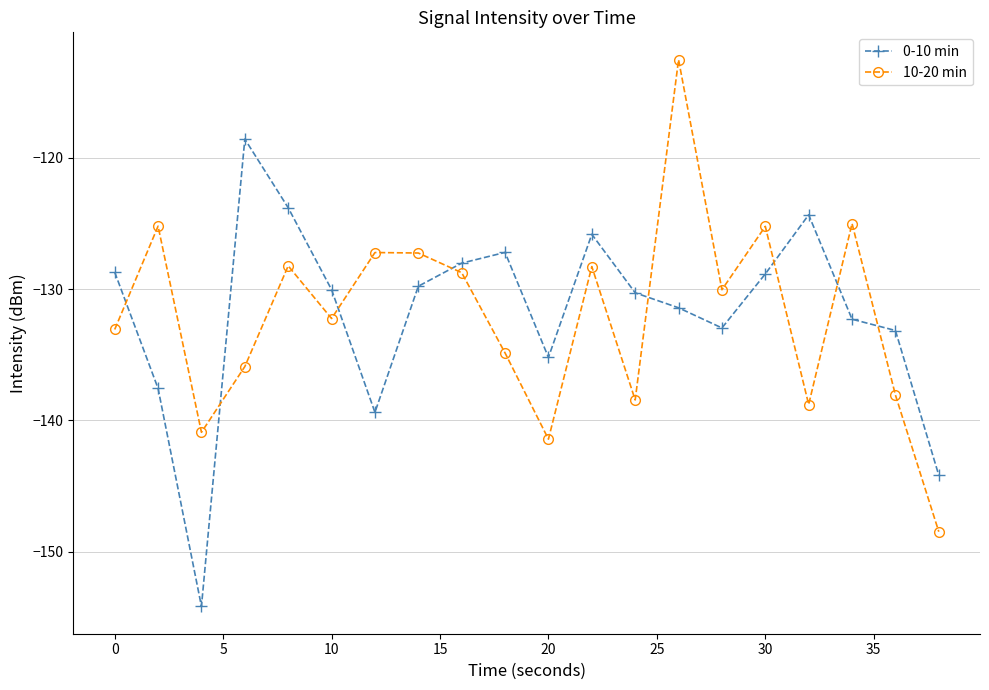

What is the greatest value displayed?

-112.5